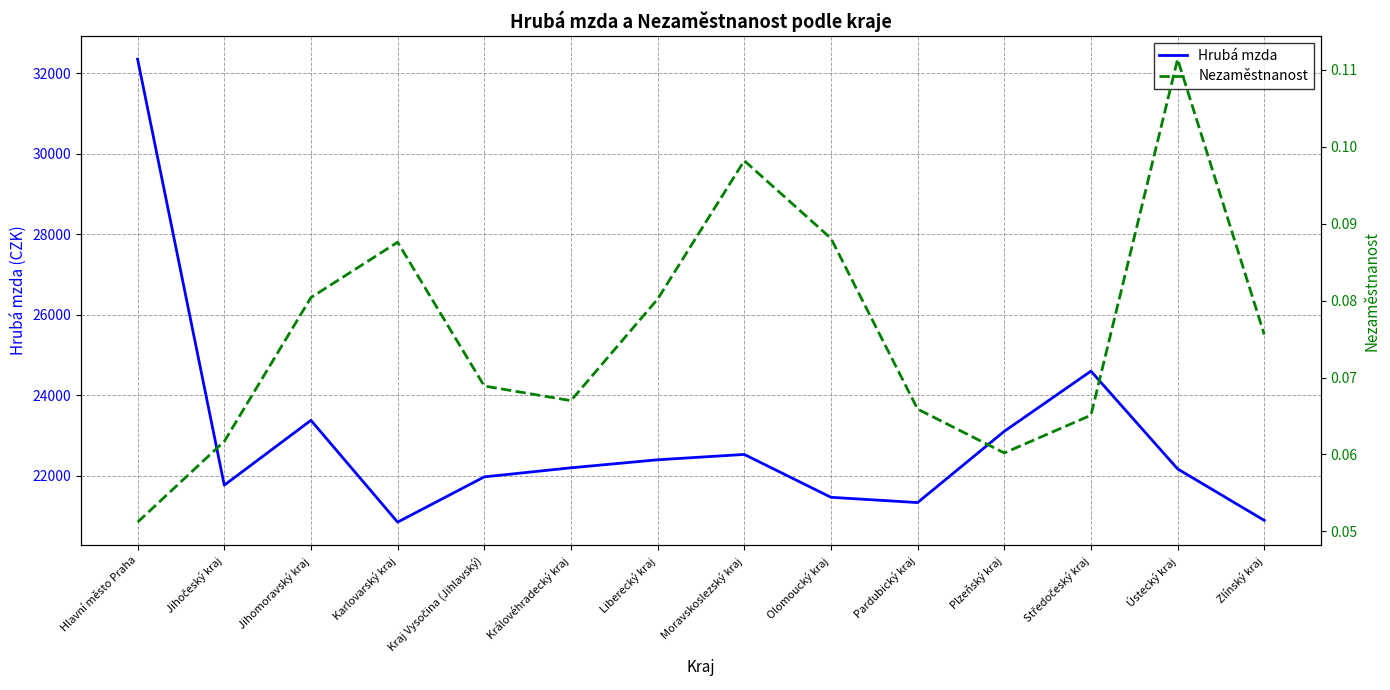

What is the total value across all series at Pardubický kraj?

21336.1